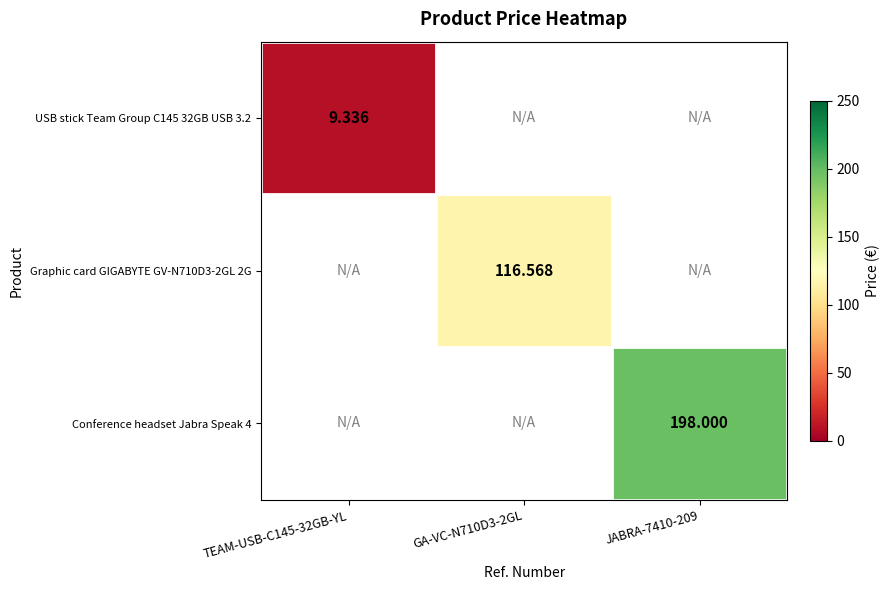

What is the maximum value shown in the chart?

198.0